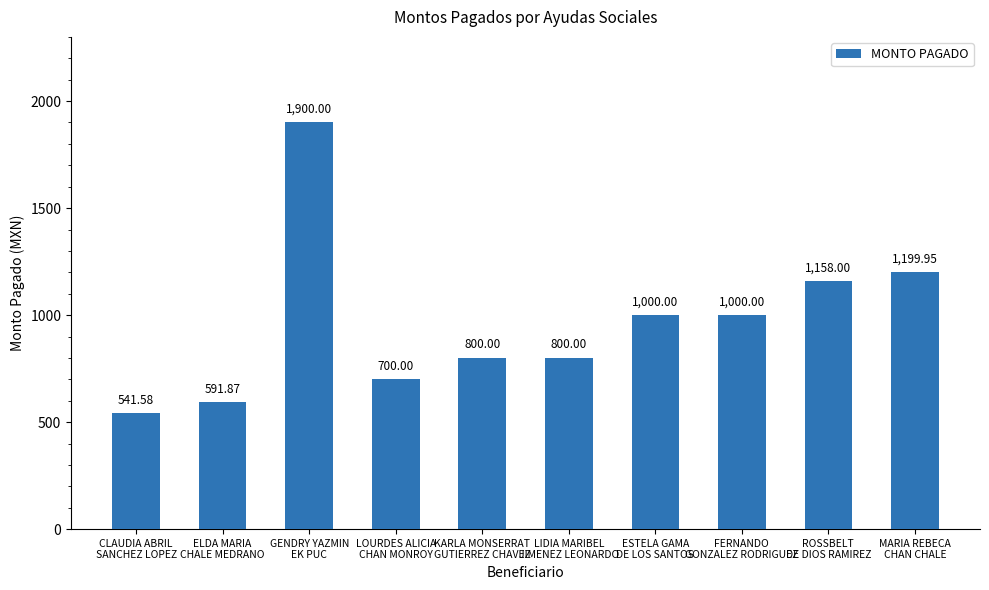

Which label corresponds to the smallest value in the chart?

CLAUDIA ABRIL
SANCHEZ LOPEZ